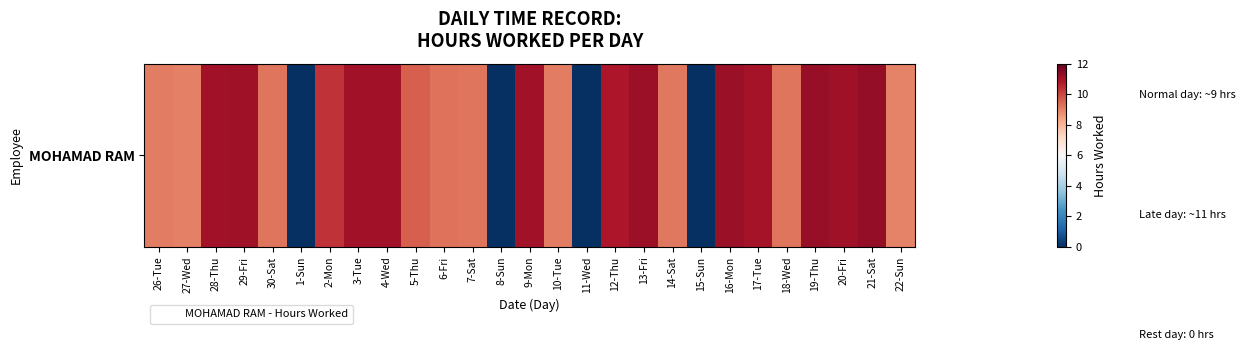

Rank the categories by value from lowest to highest.

1-Sun, 8-Sun, 11-Wed, 15-Sun, 22-Sun, 27-Wed, 26-Tue, 10-Tue, 14-Sat, 30-Sat, 18-Wed, 7-Sat, 6-Fri, 5-Thu, 2-Mon, 12-Thu, 17-Tue, 4-Wed, 28-Thu, 3-Tue, 9-Mon, 29-Fri, 20-Fri, 13-Fri, 16-Mon, 19-Thu, 21-Sat